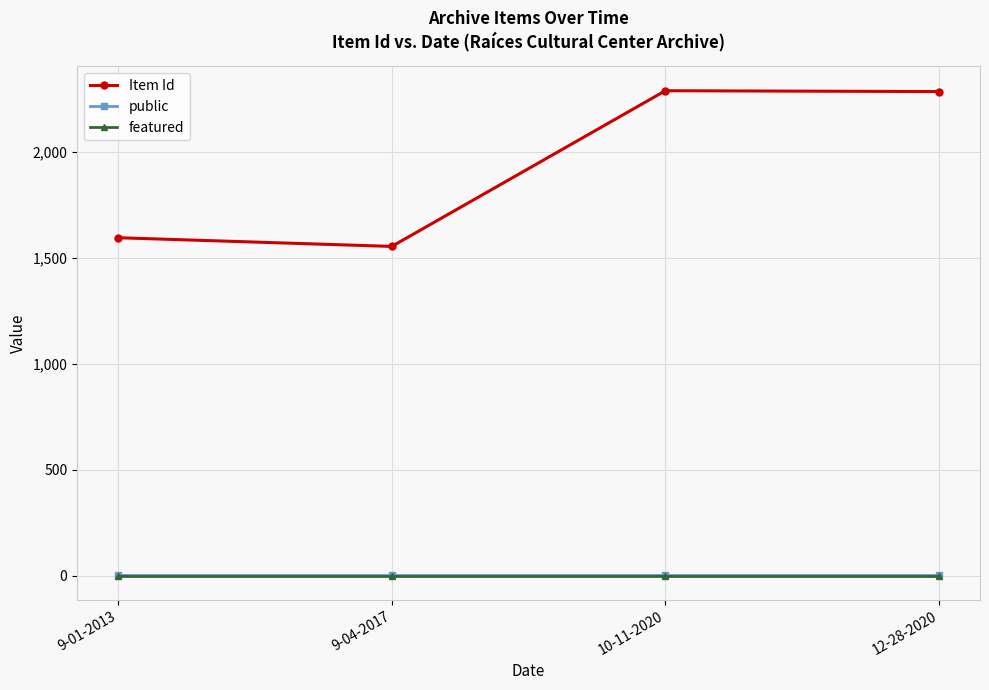

Where is Item Id nearest to the value 1921?

9-01-2013